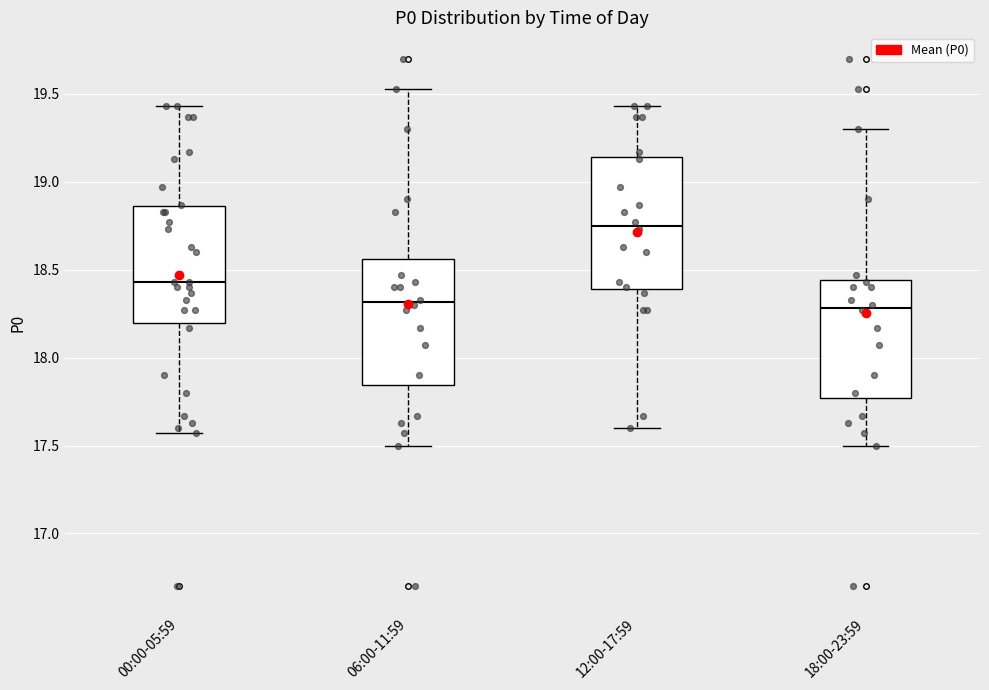

Which box has the highest median line?

12:00-17:59